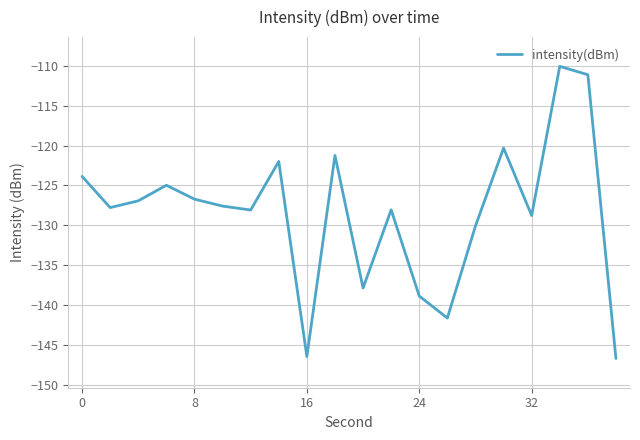

What is the maximum value shown in the chart?

-110.1